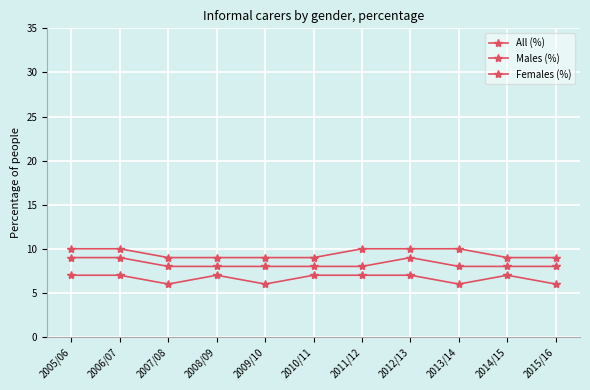

True or false: Males (%) and All (%) intersect in this chart.

False